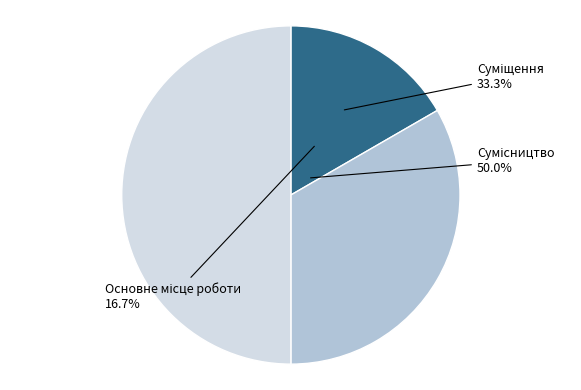

To the nearest percent, what portion does Сумісництво represent?

50%